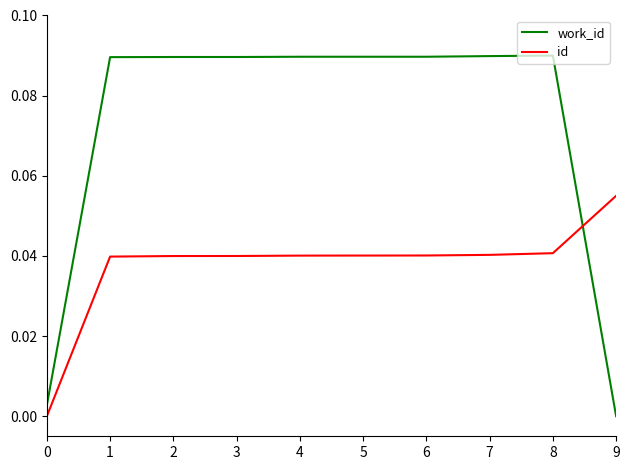

At which label does id reach its peak?

9